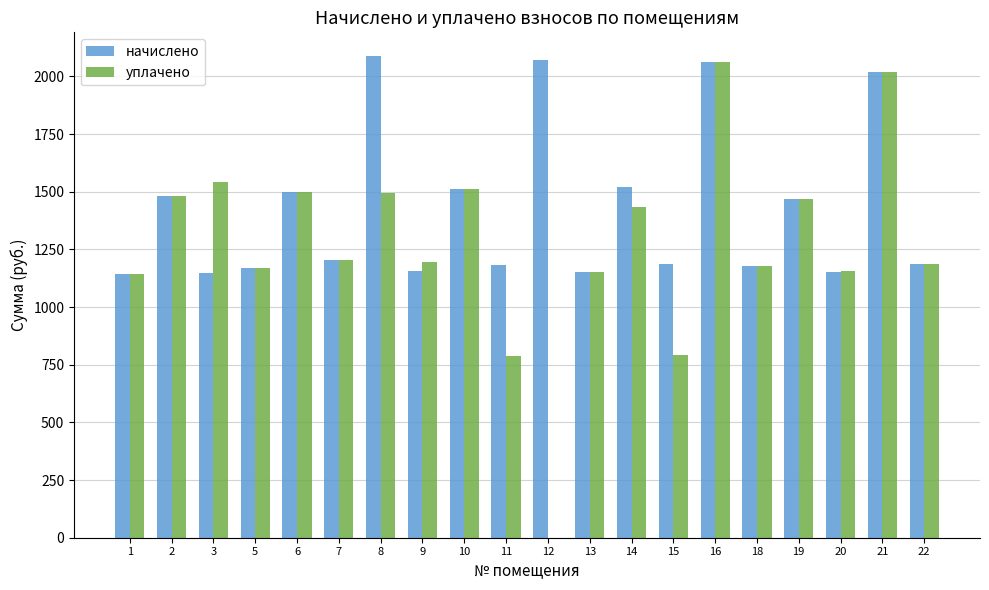

Count the number of categories in the chart.

20